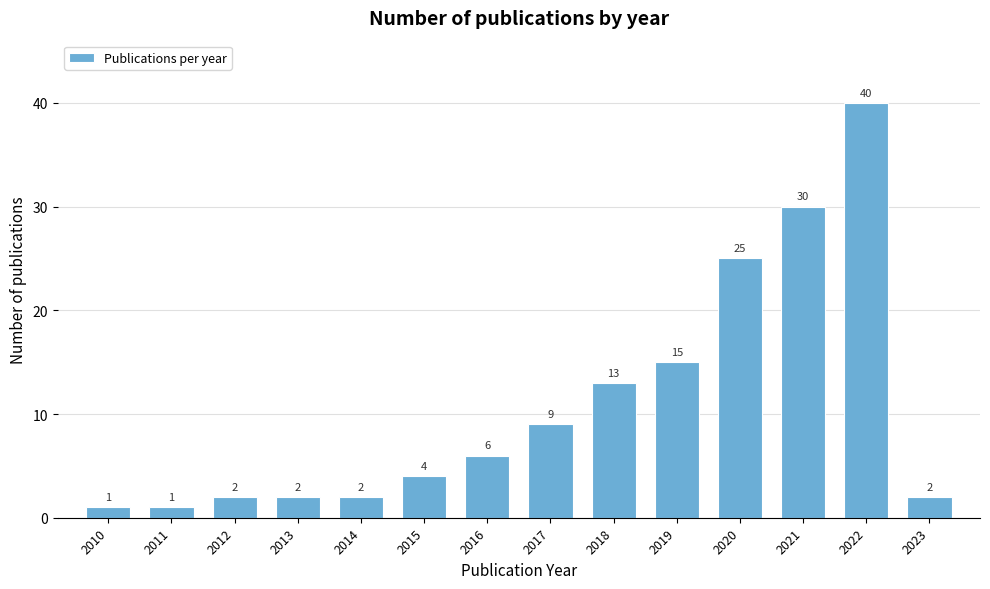

Reading left to right, what are all the values shown in this chart?

1	1	2	2	2	4	6	9	13	15	25	30	40	2